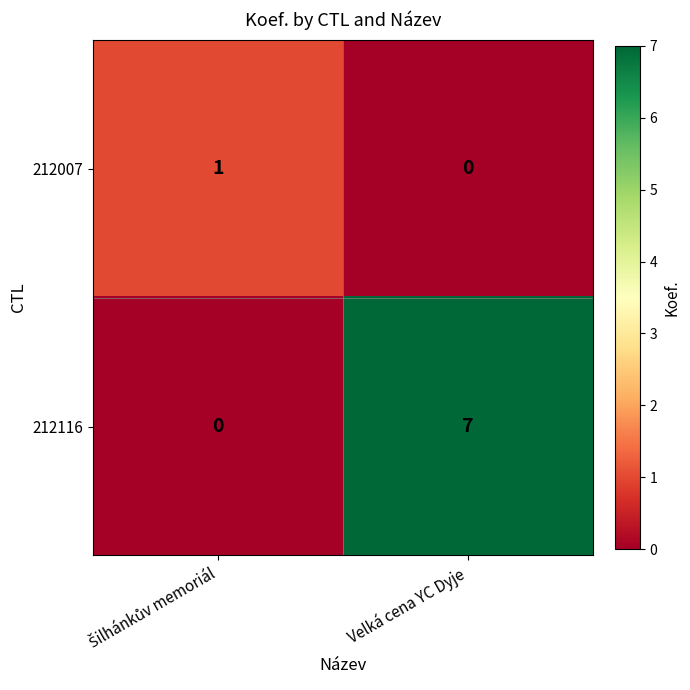

Which series has the widest spread of values?

212116